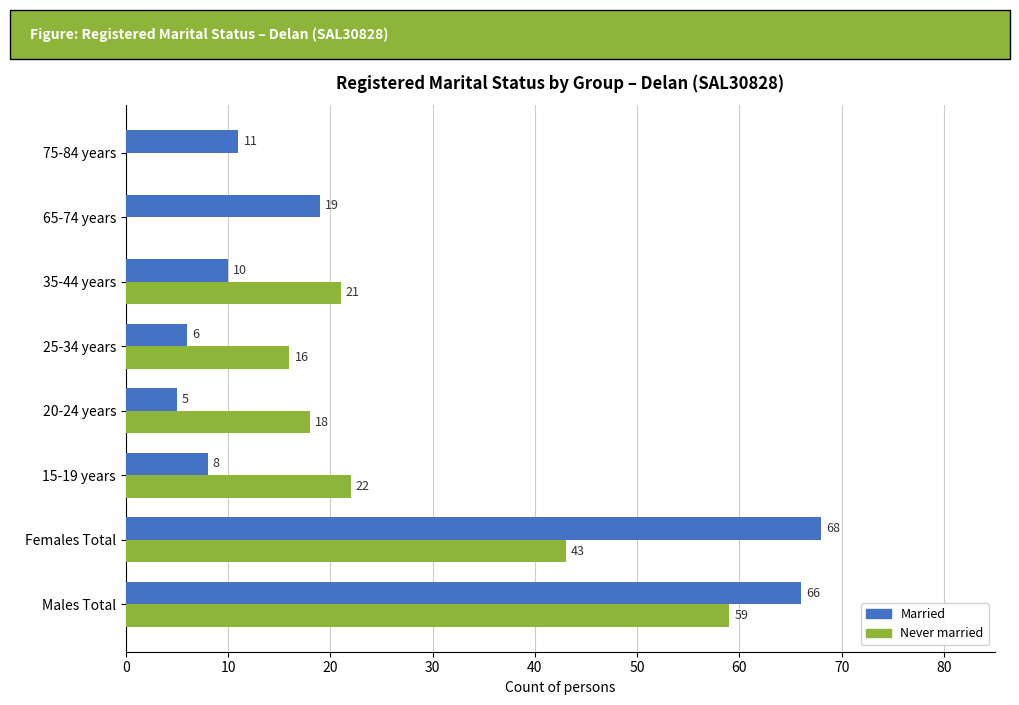

At which category is the sum across all series the highest?

Males Total